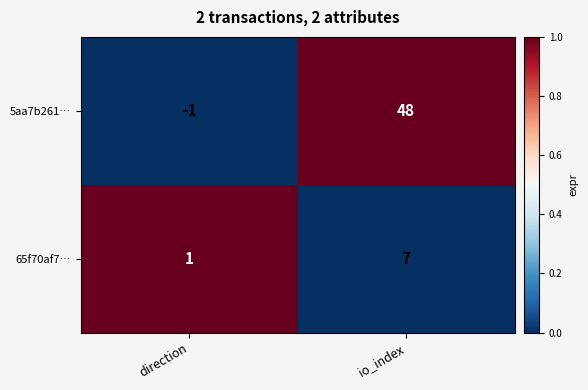

At how many categories does at least one series exceed 0?

2